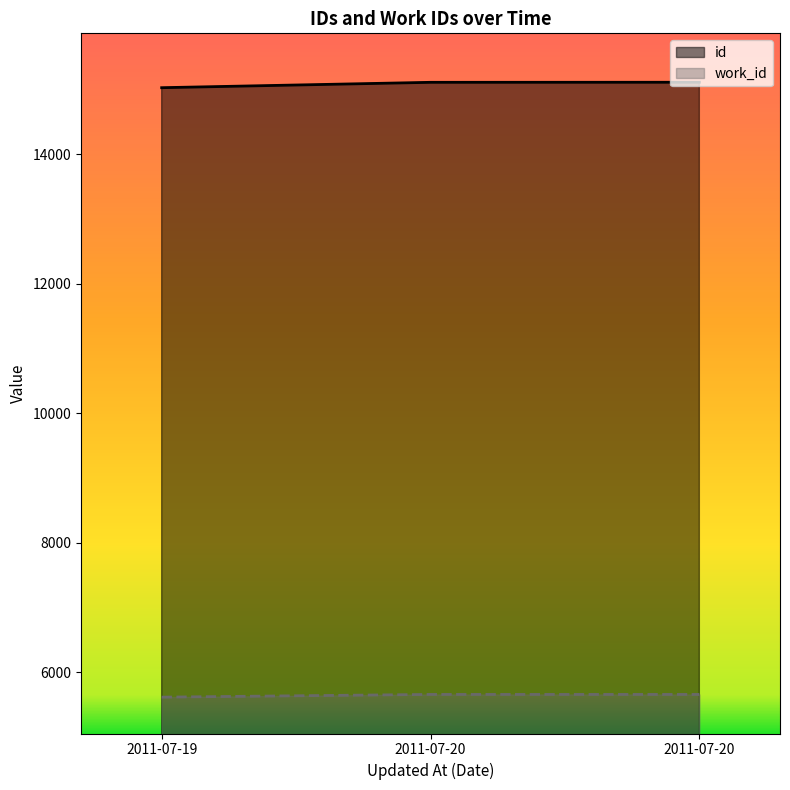

Where is id nearest to the value 15071?

2011-07-20